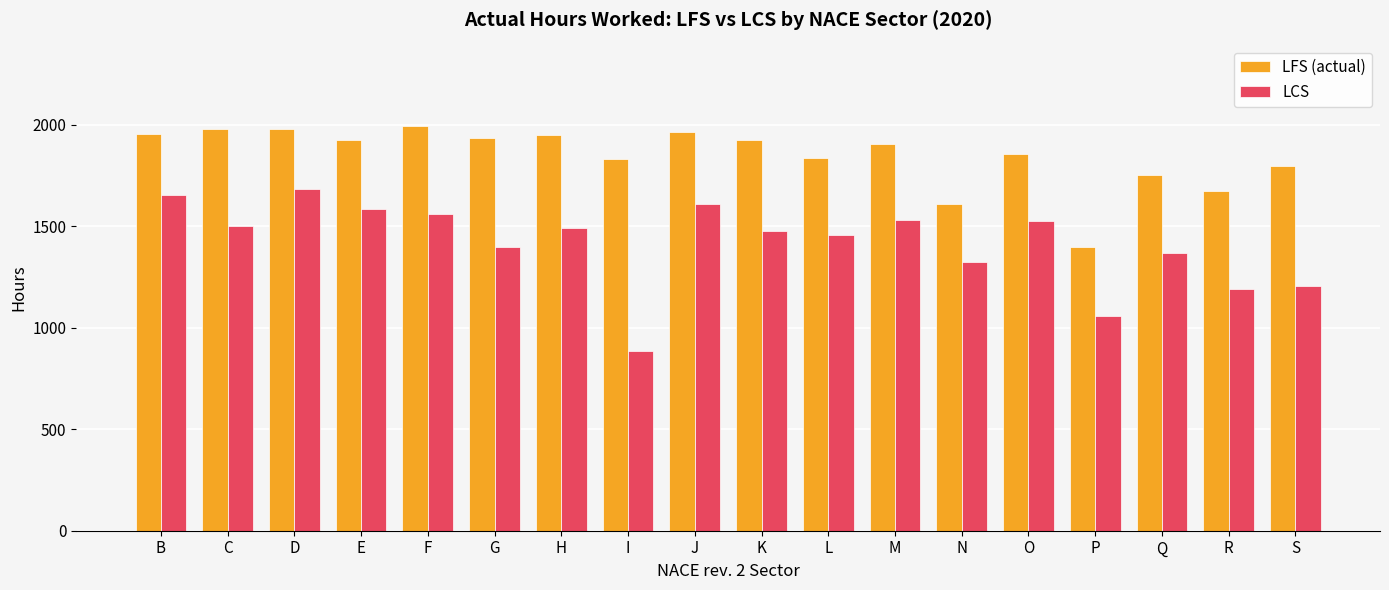

What is the sum of the LFS (actual) values at C and K?

3900.0